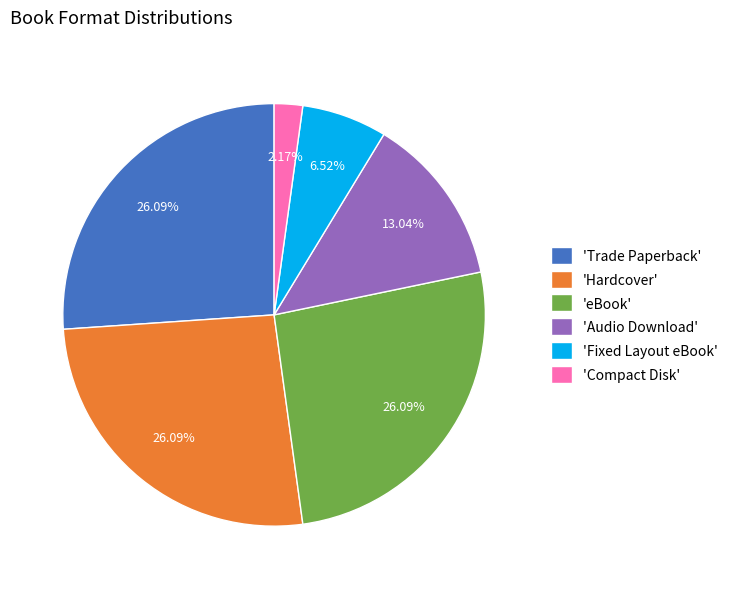

Approximately how many times larger is the value at 'eBook' compared to 'Compact Disk'?

12.0